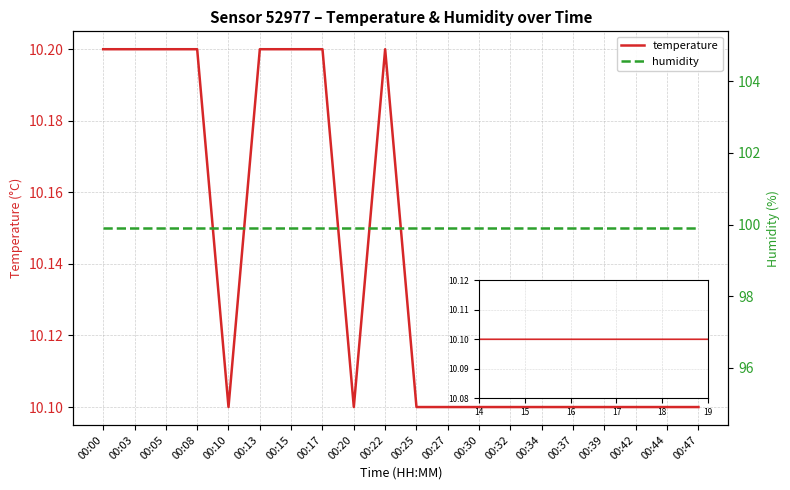

What is the minimum value shown in the chart?

10.1